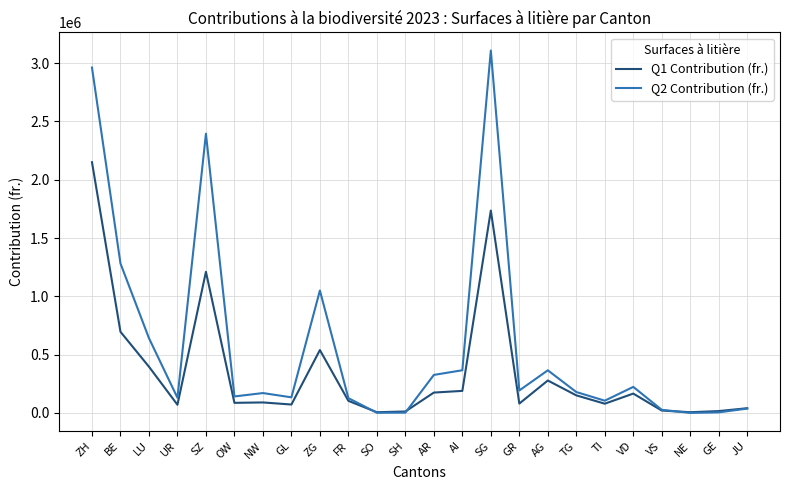

At which label does Q1 Contribution (fr.) reach its peak?

ZH